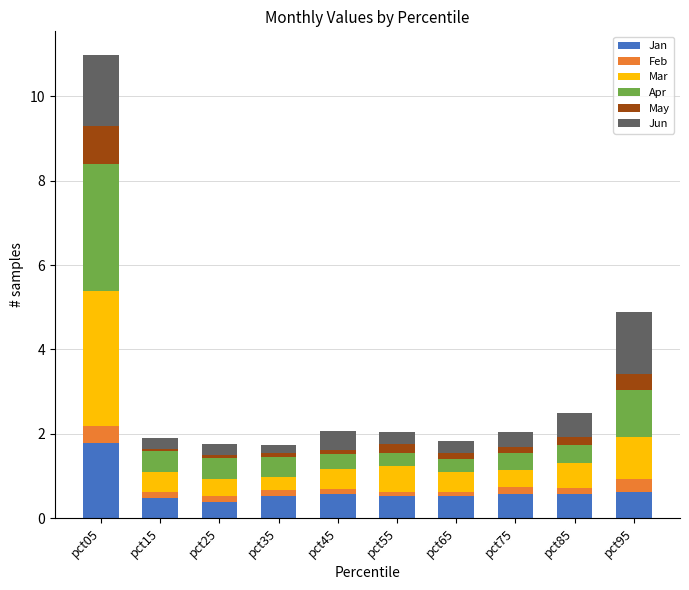

At which category is the sum across all series the highest?

pct05